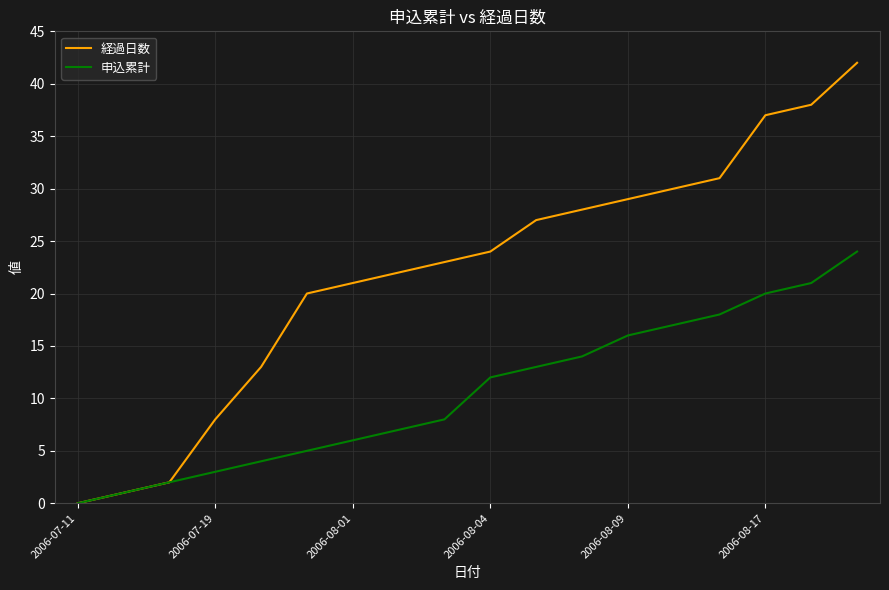

Which series has the largest range (max minus min)?

経過日数